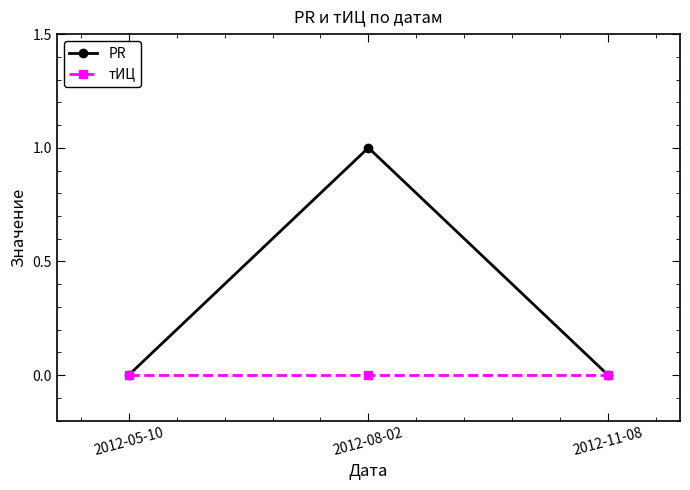

At which category is the sum across all series the highest?

2012-08-02